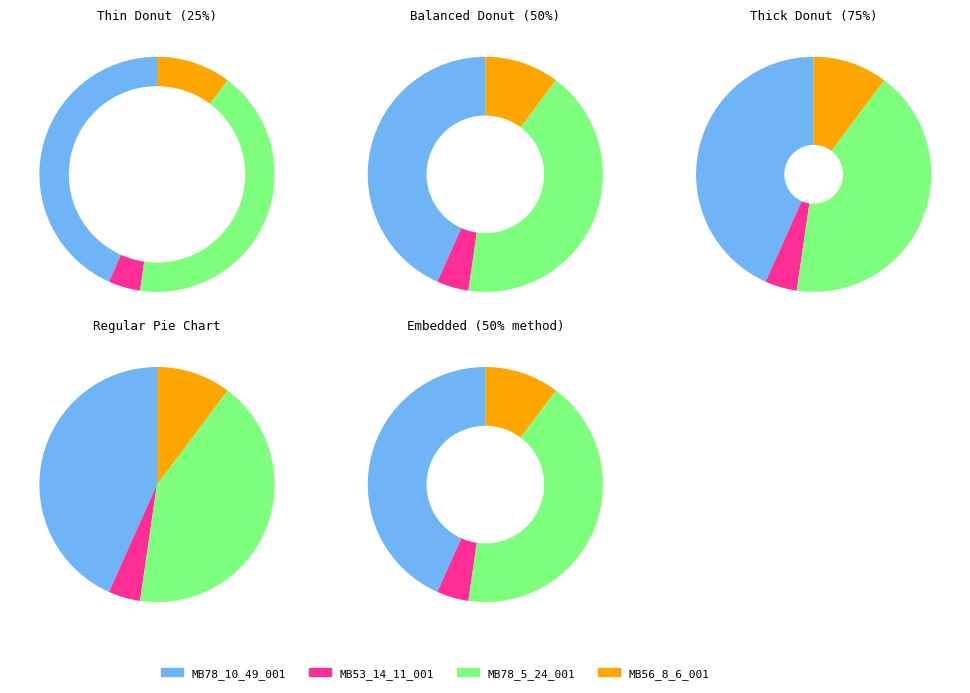

What is the smallest slice in the pie chart?

MB53_14_11_001